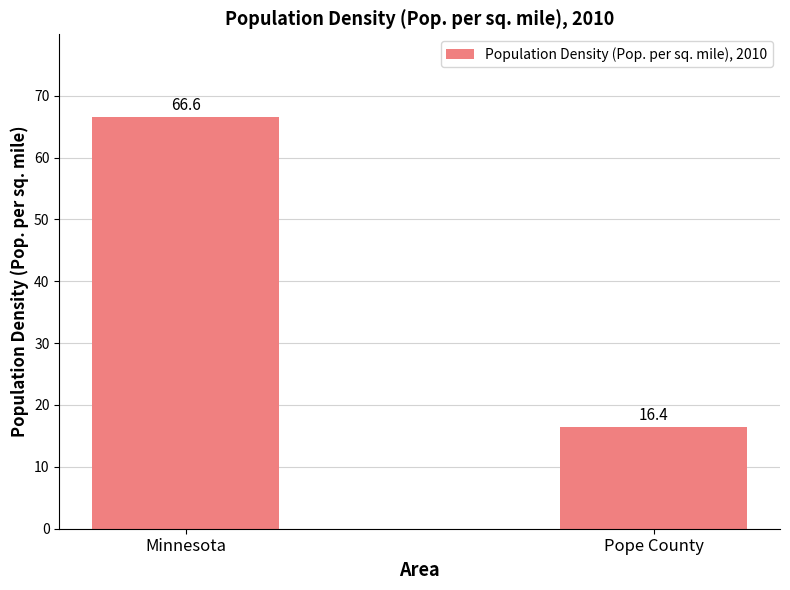

What is the value of the 2nd bar from the left?

16.4